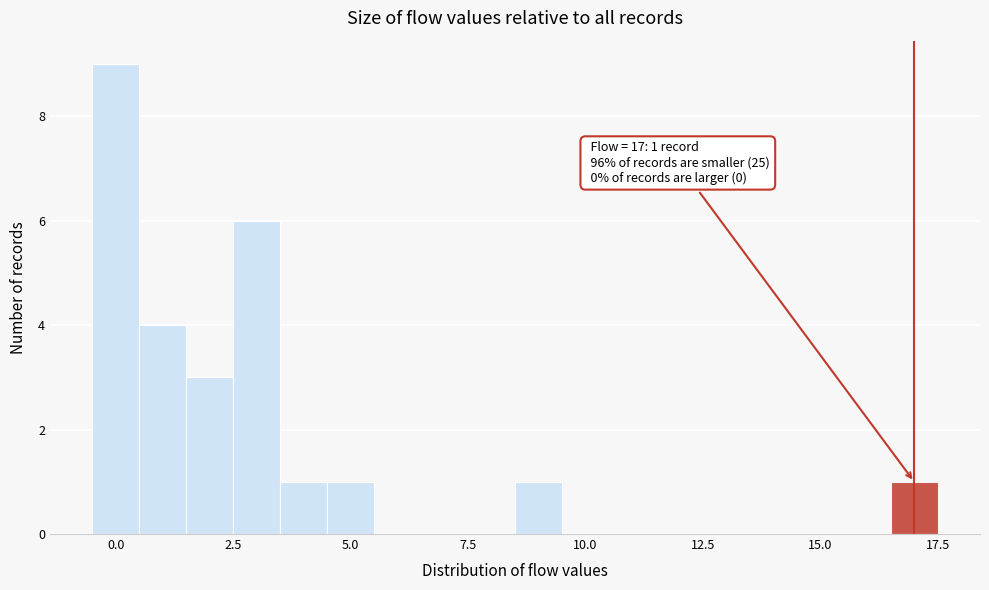

Around what value on the x-axis is the tallest bar? Give the approximate position of its centre, as read against the axis.

0.0